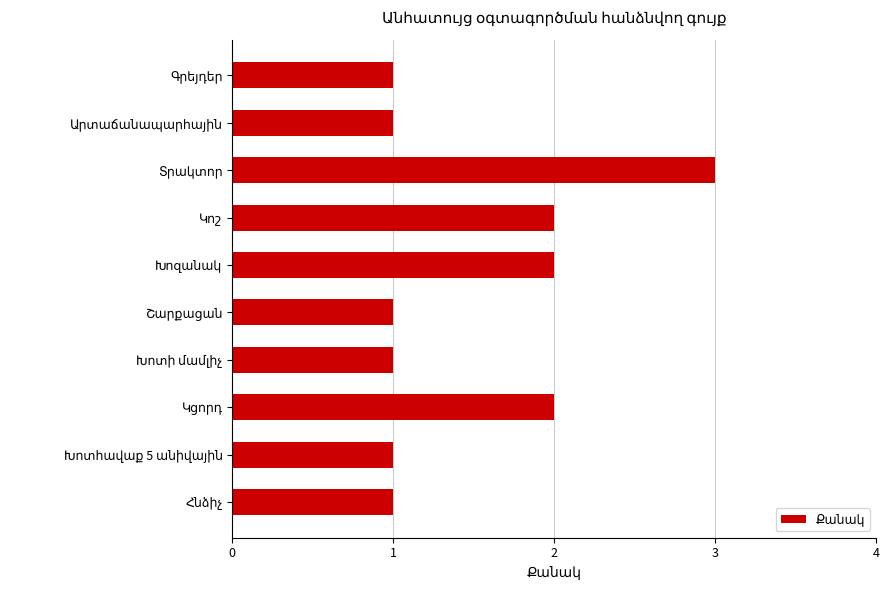

What is the sum of all values?

15